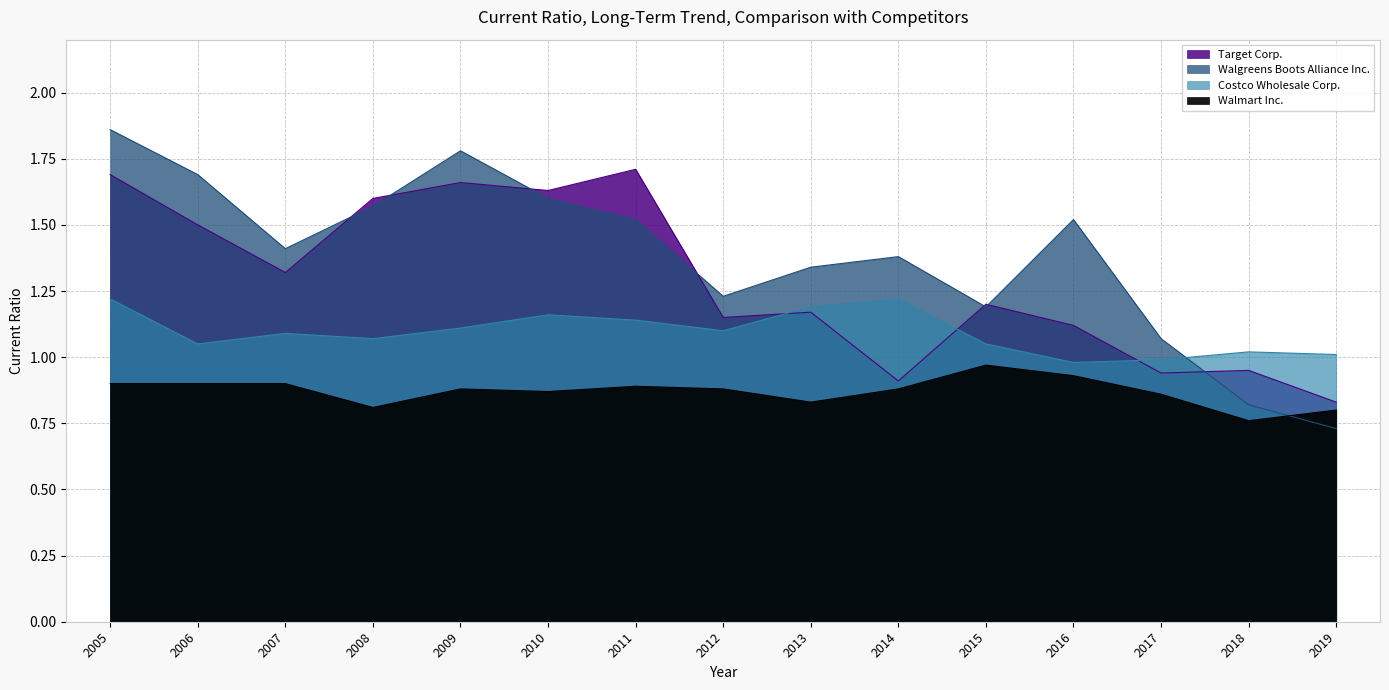

Between which two adjacent categories do Walmart Inc. and Walgreens Boots Alliance Inc. first intersect?

2018 and 2019